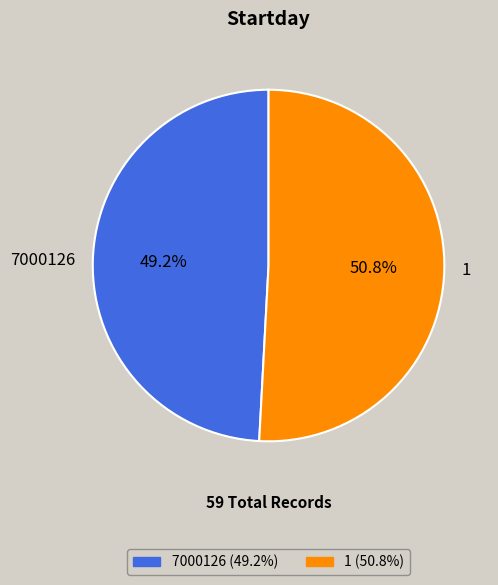

Is it true that 1 is 51% of the pie?

True